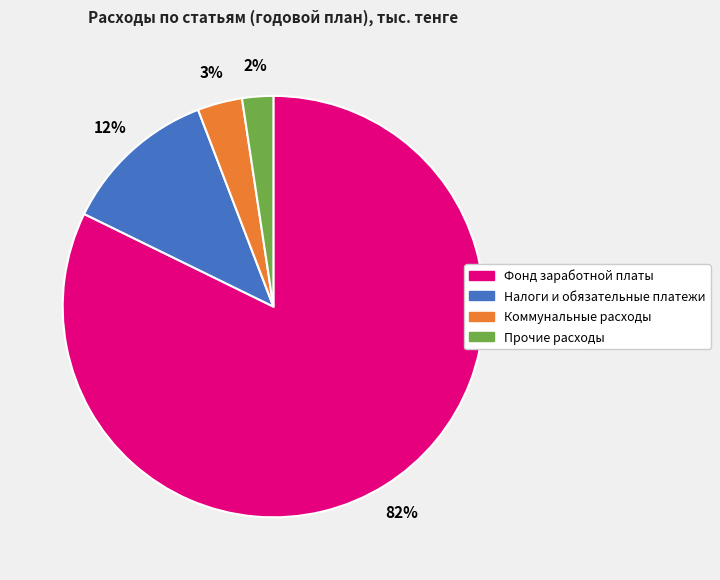

Rank the categories by value from lowest to highest.

Прочие расходы, Коммунальные расходы, Налоги и обязательные платежи, Фонд заработной платы